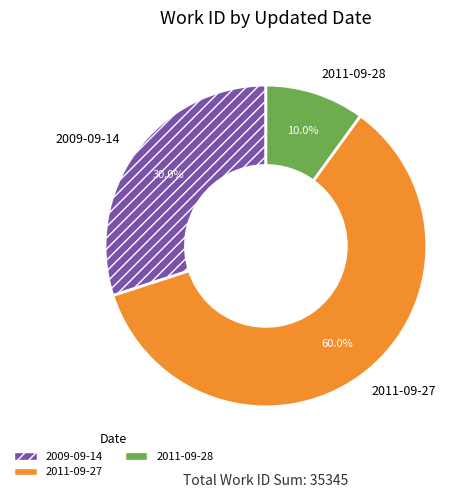

Rank the categories by value from highest to lowest.

2011-09-27, 2009-09-14, 2011-09-28